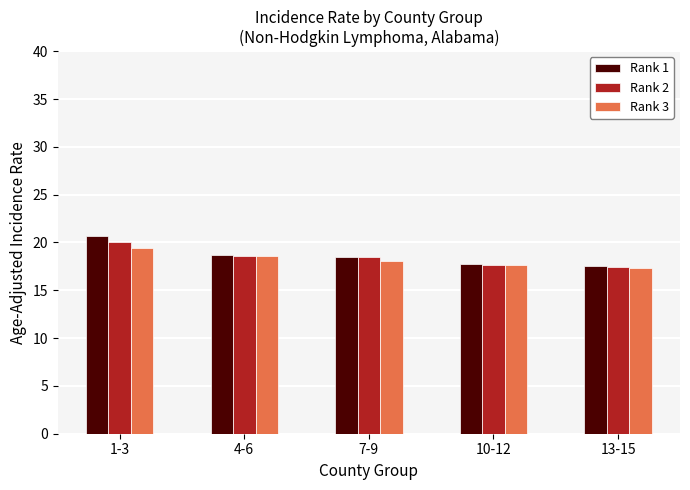

At which category is the sum across all series the highest?

1-3